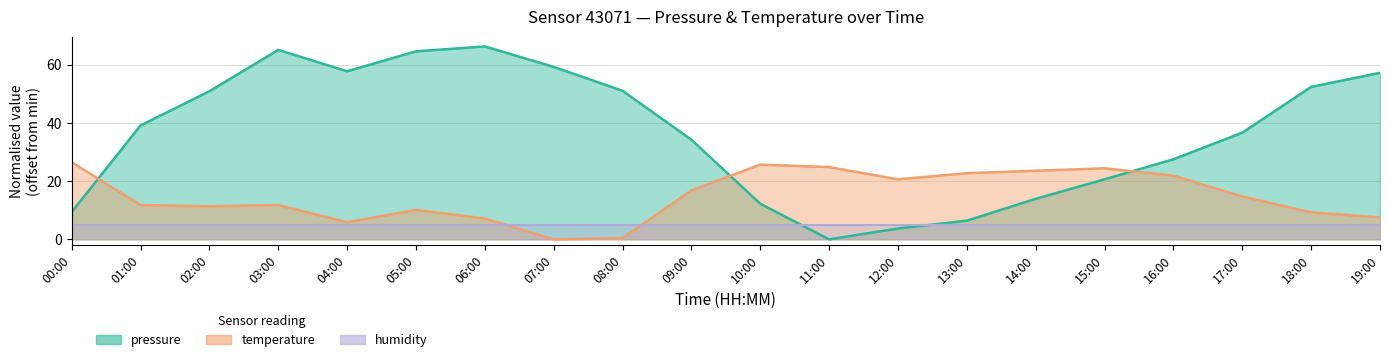

What is the sum of all pressure values?

728.7